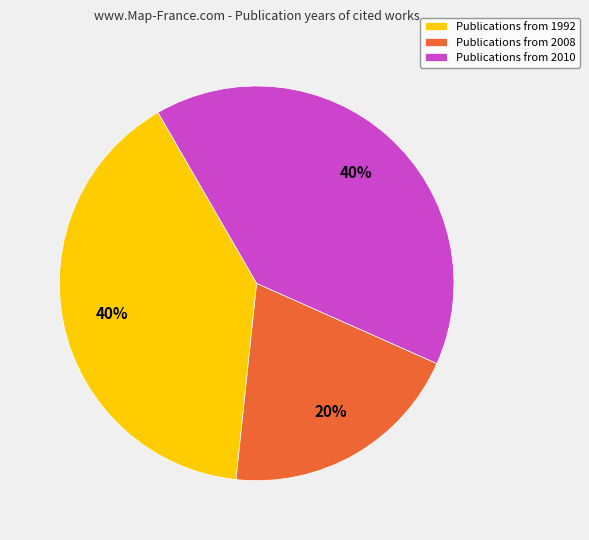

Do Publications from 2010 and Publications from 1992 together represent more than half of the pie?

Yes